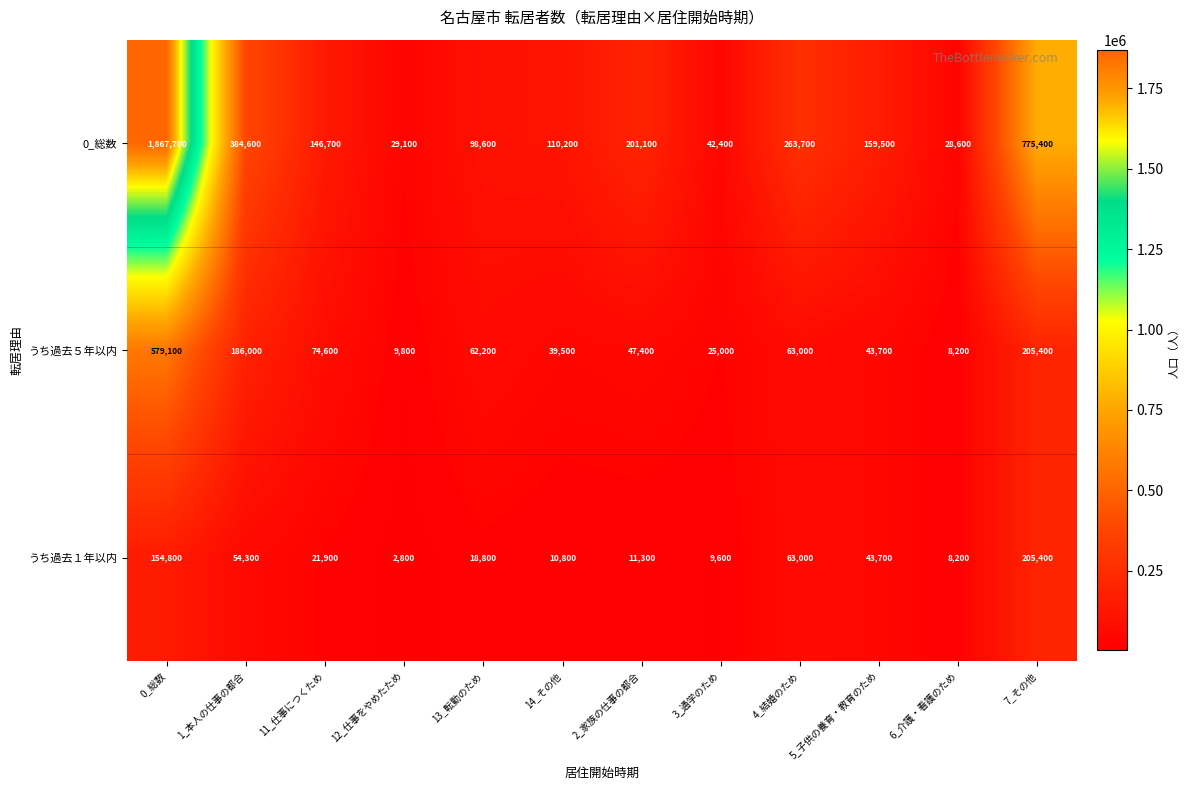

The うち過去１年以内 series shows 11300 at 2_家族の仕事の都合. True or false?

True